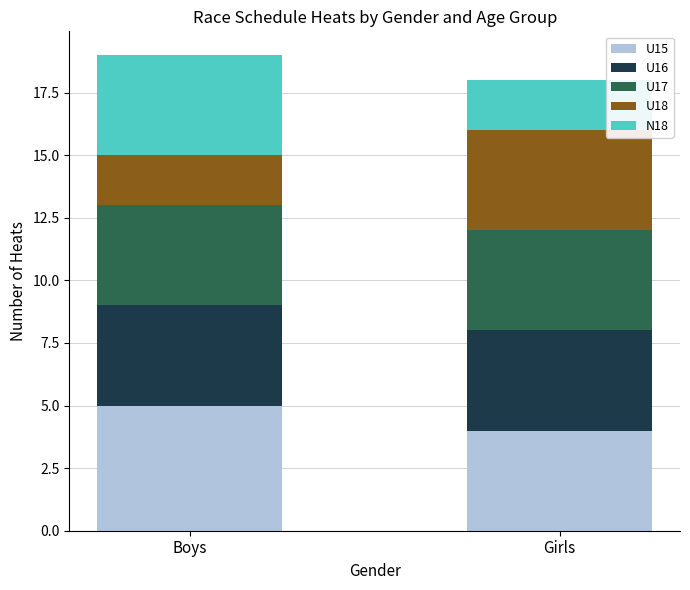

What is the total value across all series at Boys?

19